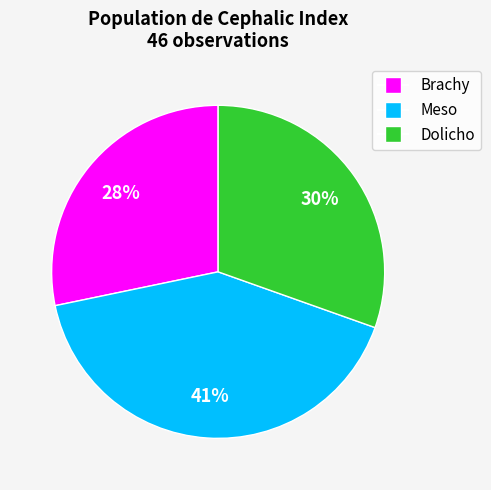

How many segments does this pie chart have?

3